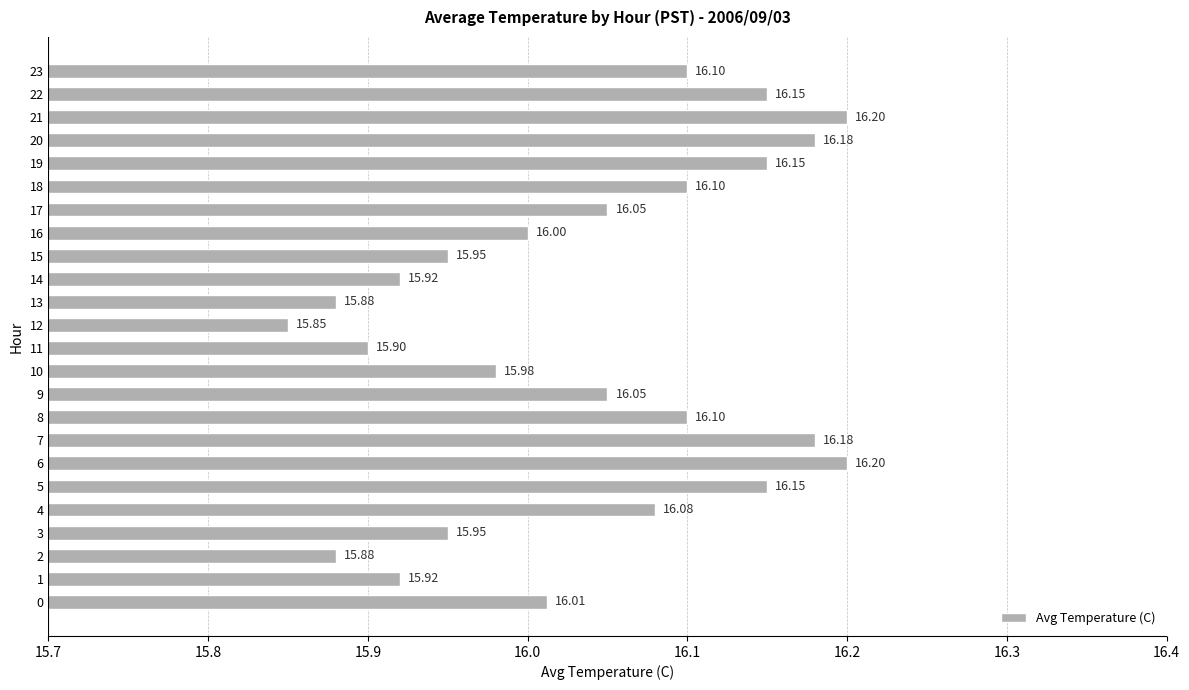

Approximately how many times larger is the value at 23 compared to 5?

1.0